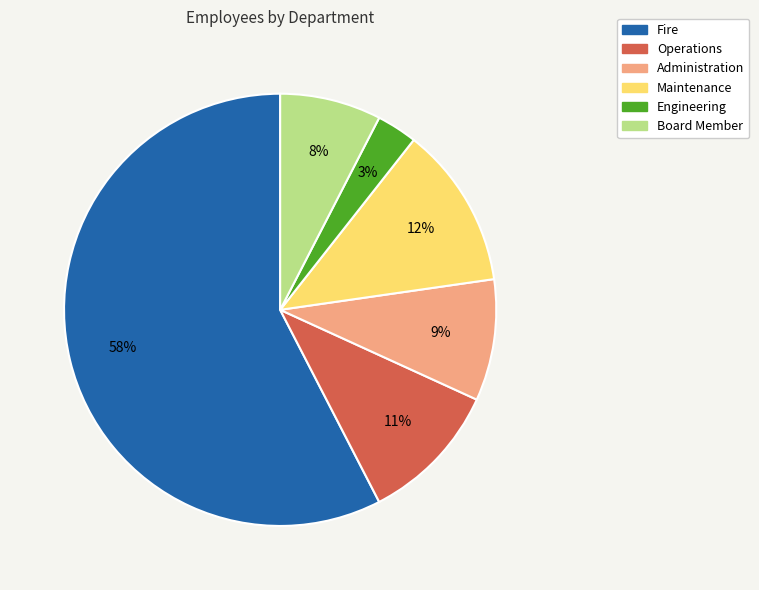

How many slices are in this pie chart?

6